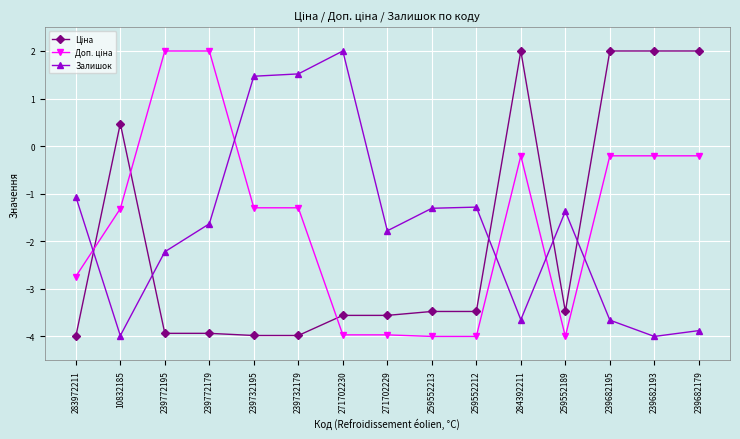

What is the difference between the maximum and second lowest values in the Залишок series?

6.0